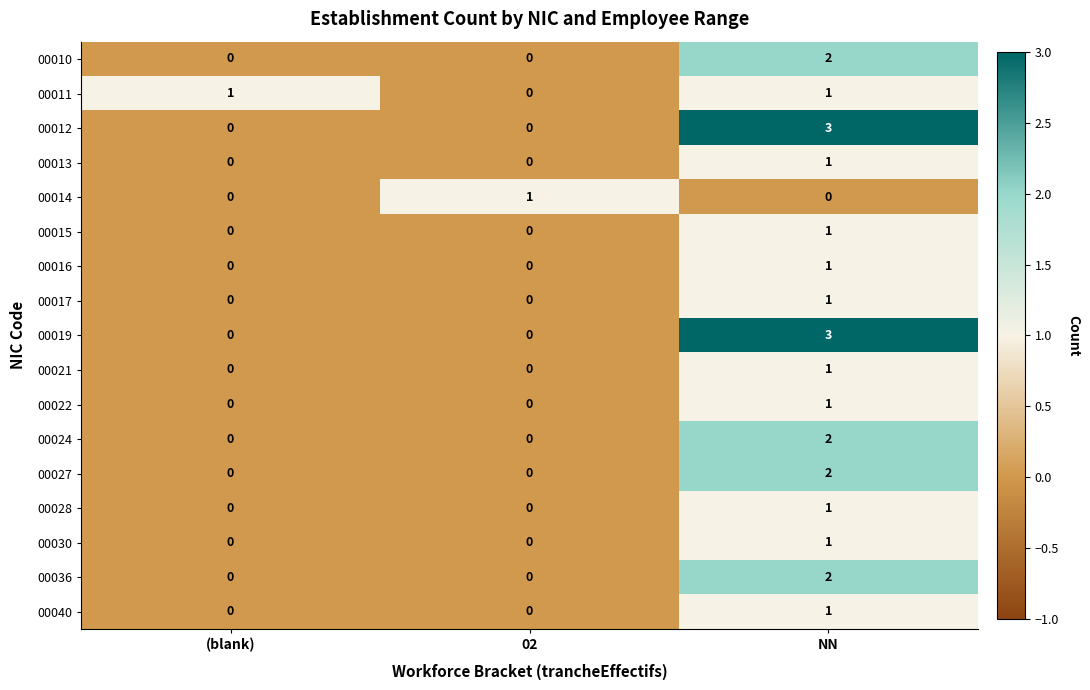

The 00022 series shows 0 at (blank). True or false?

True